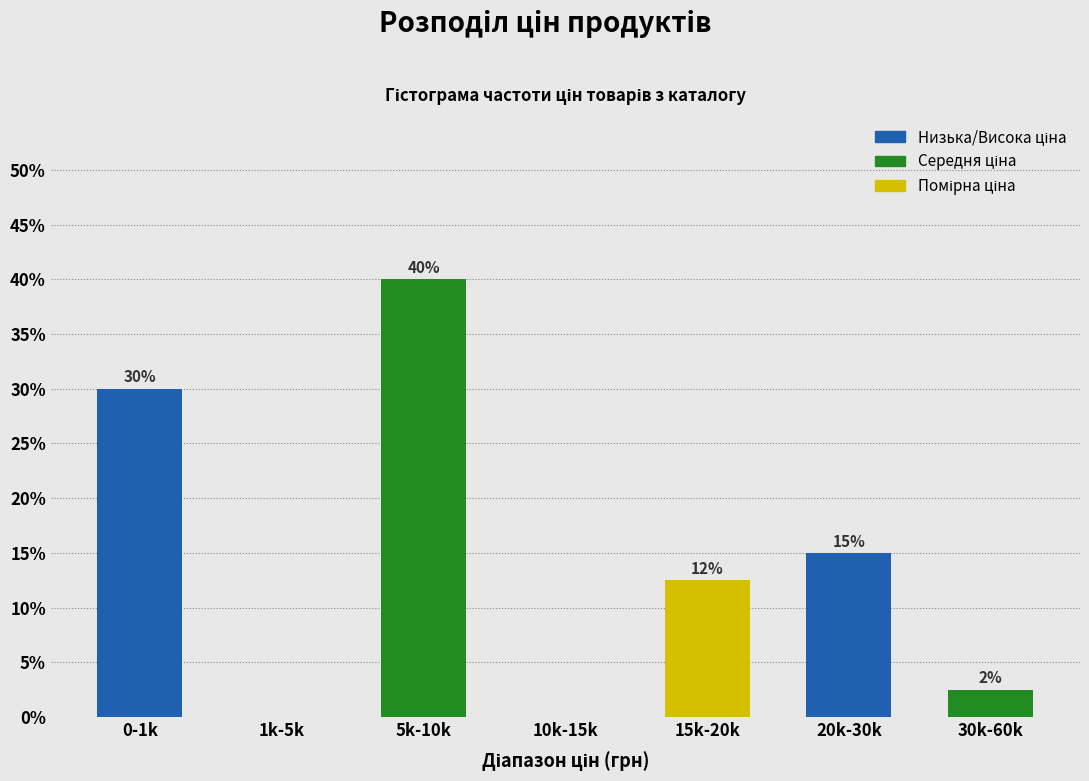

Is it true that the value at 5k-10k is 40.0?

True